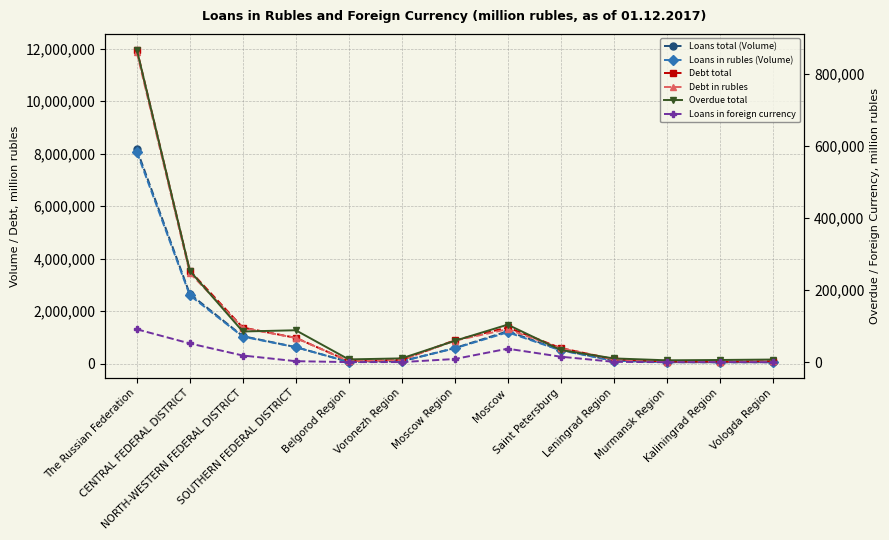

What is the label of the 4th point from the right?

Leningrad Region